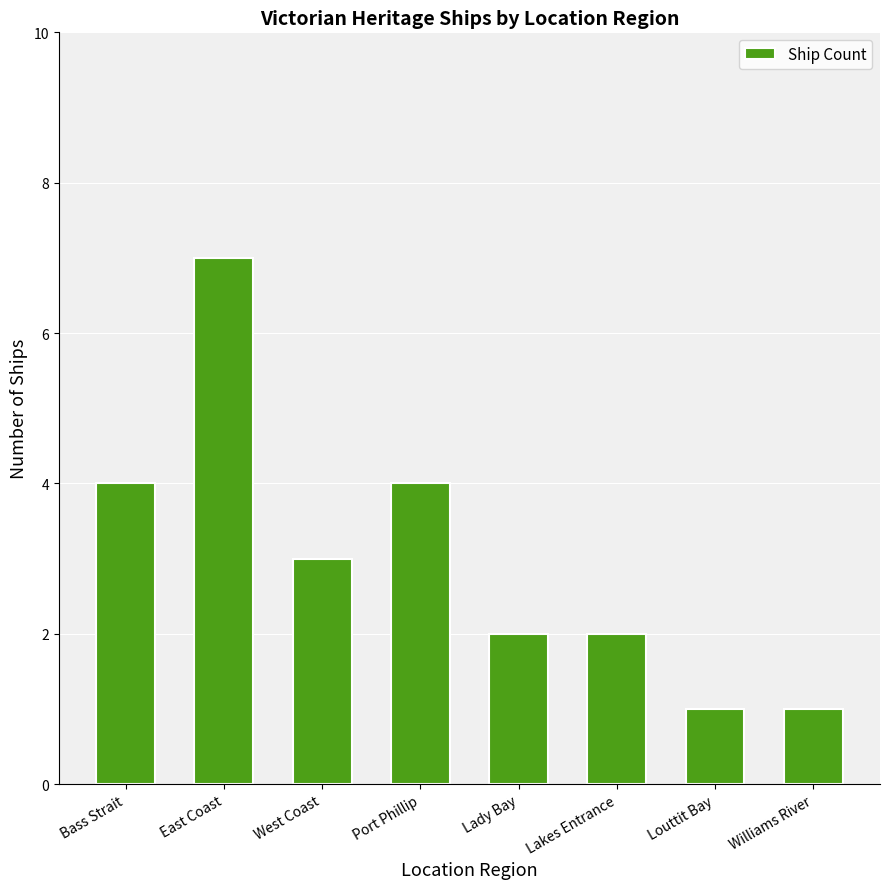

What is the label of the 6th bar from the left?

Lakes Entrance